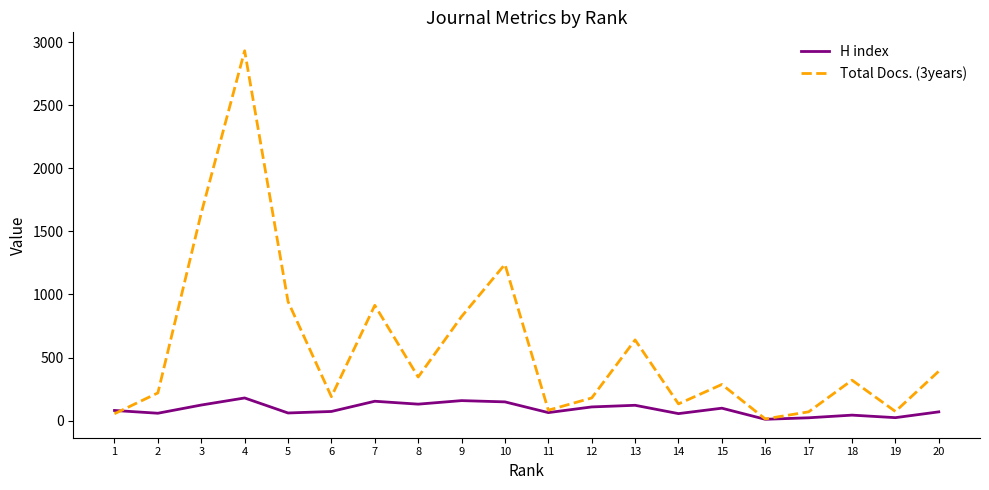

Where is the first local maximum for H index?

4